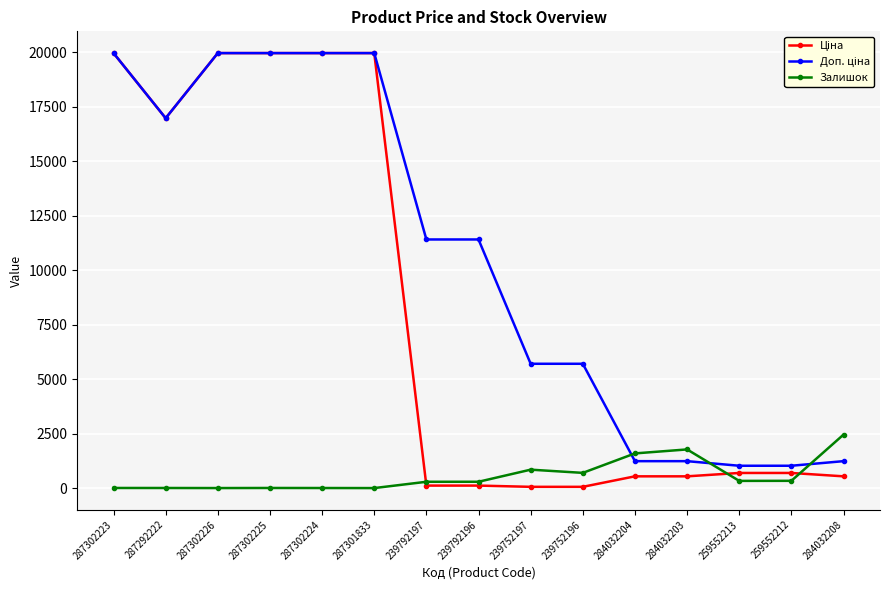

What is the maximum value shown in the chart?

19964.2